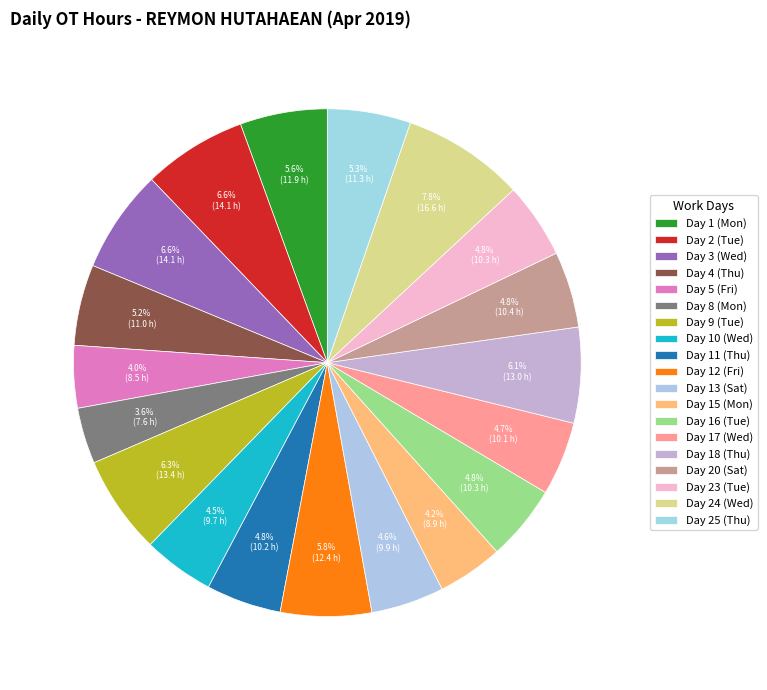

What percentage is the Day 1 (Mon) slice, to the nearest percent?

6%